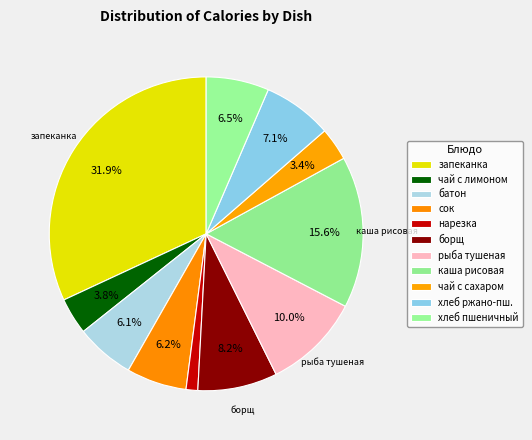

Which slice is the smallest?

нарезка овощная